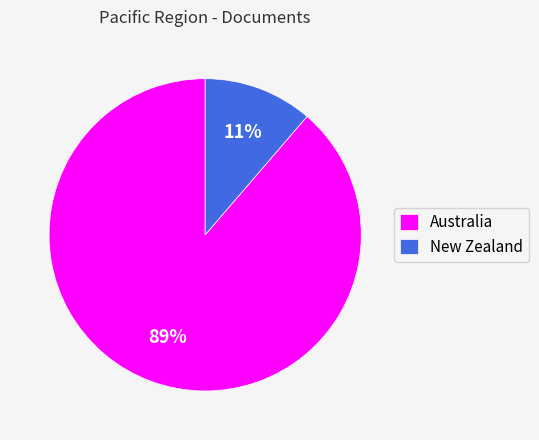

Is it true that Australia is 96% of the pie?

False